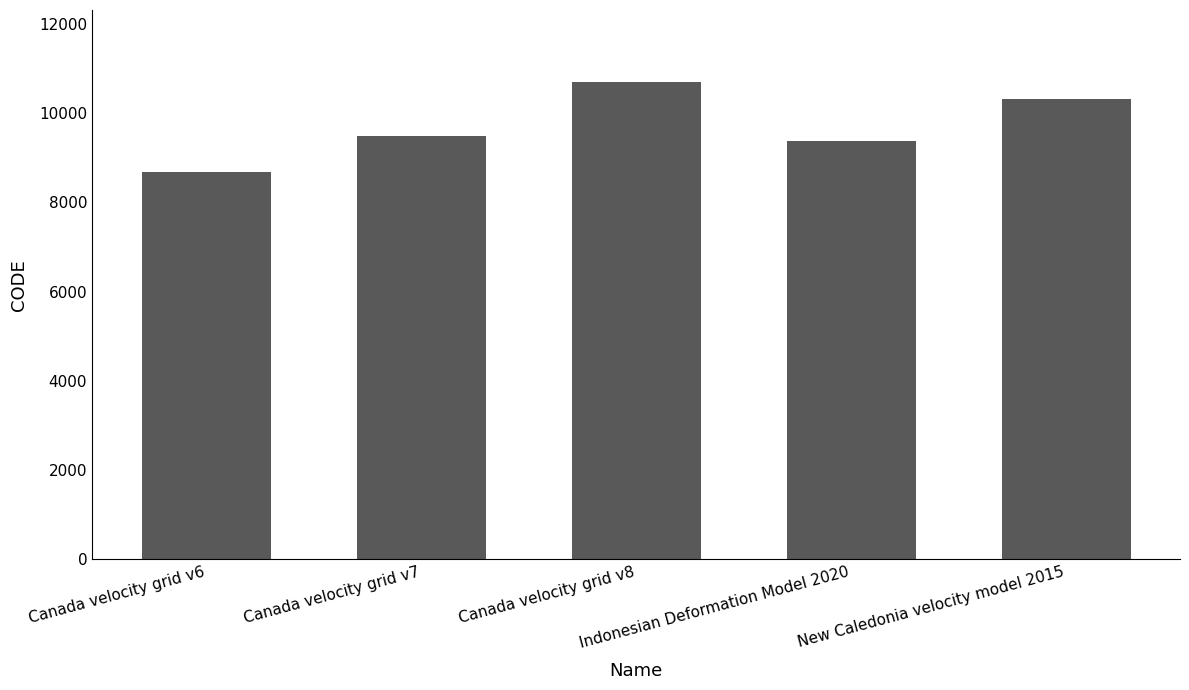

Read the value at Canada velocity grid v7.

9483